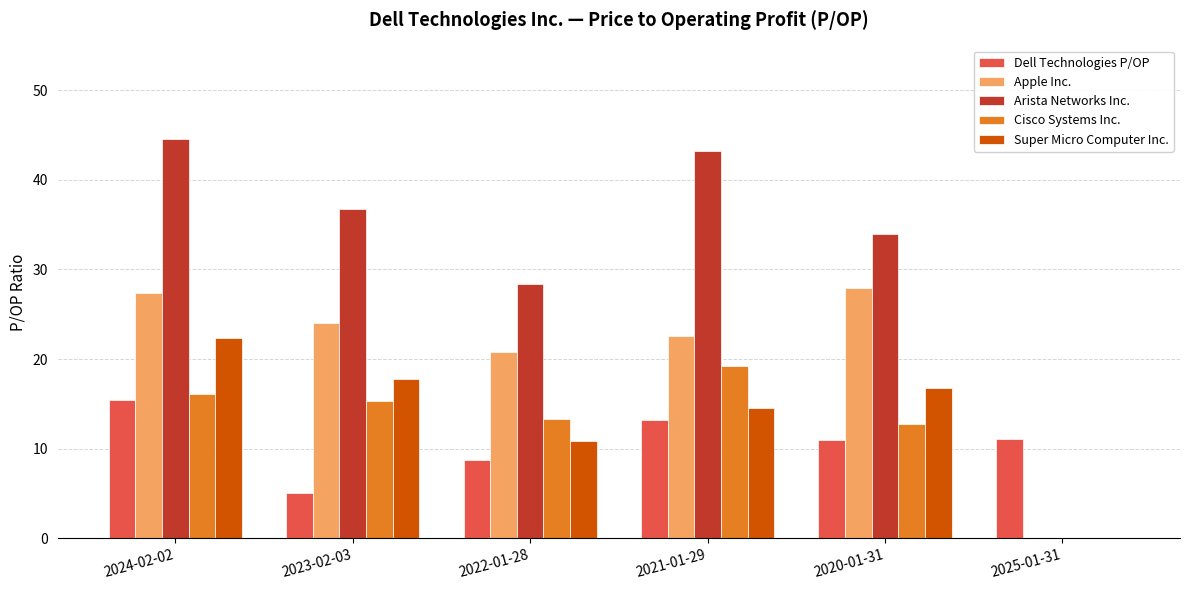

How many series are shown in this chart?

5